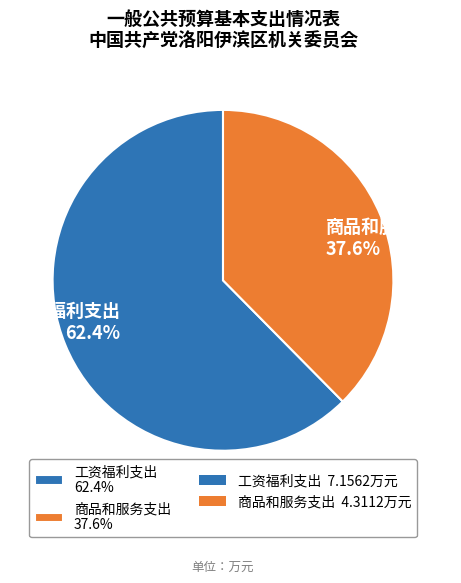

What is the ratio of the value at 工资福利支出 62.4% to the value at 商品和服务支出 37.6%?

1.7